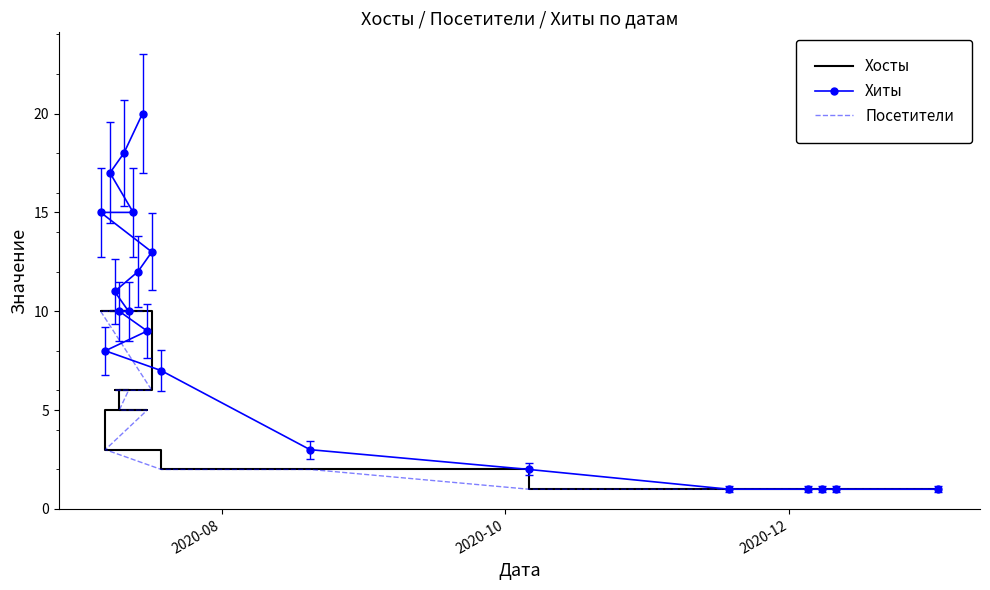

Which series has the largest total across all categories?

Хиты